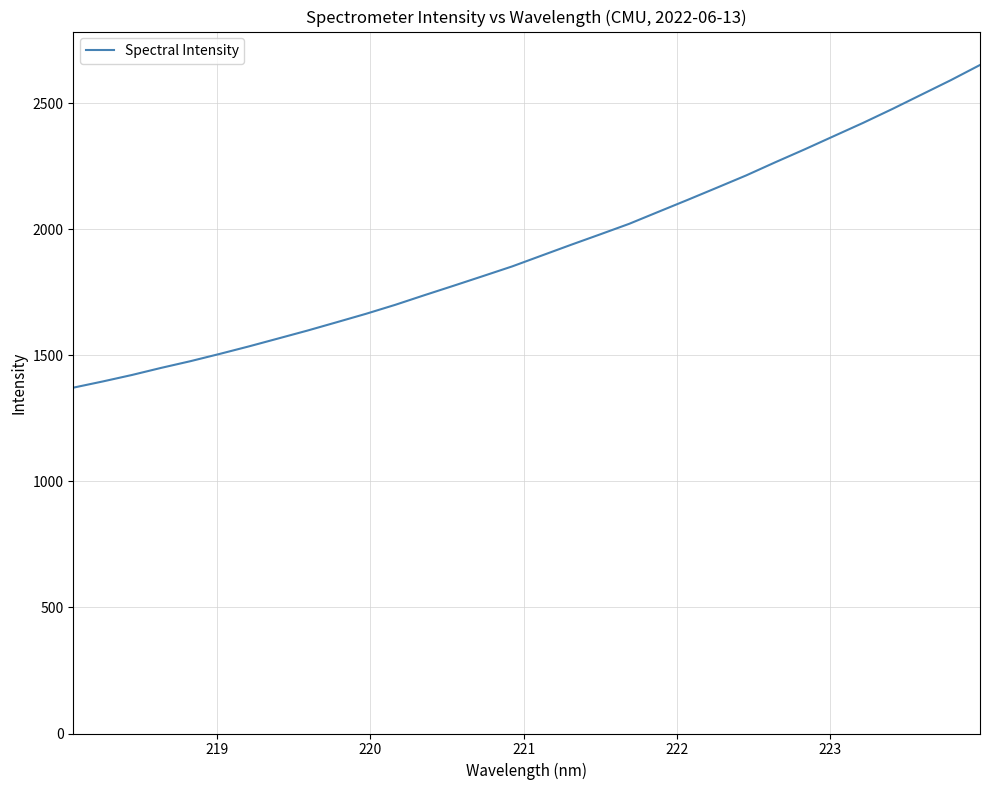

What is the maximum value shown in the chart?

2651.4